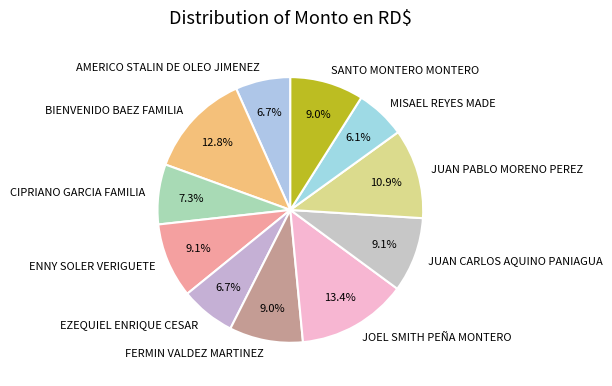

True or false: JOEL SMITH PEÑA MONTERO accounts for 4% of the total.

False